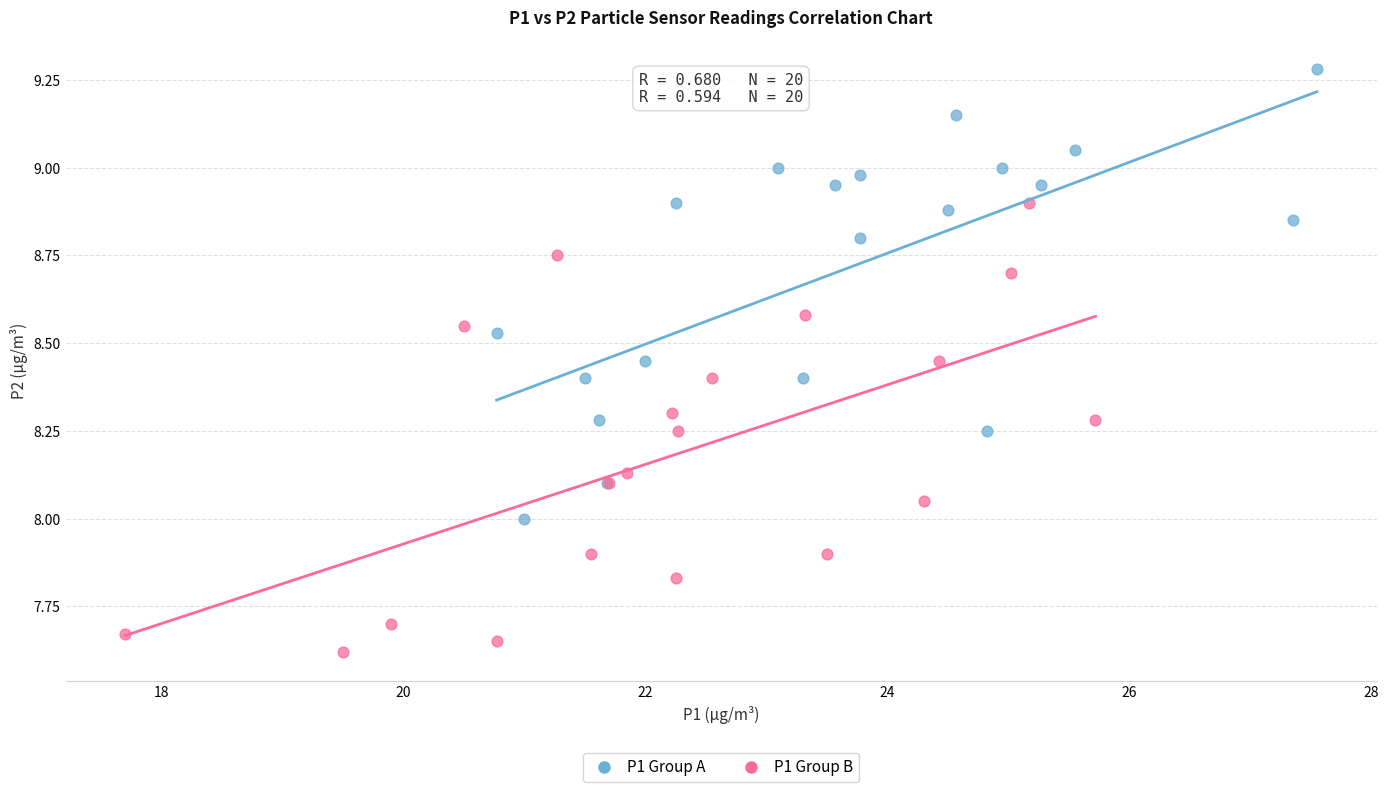

Which series reaches the minimum Y coordinate?

P1 Group B